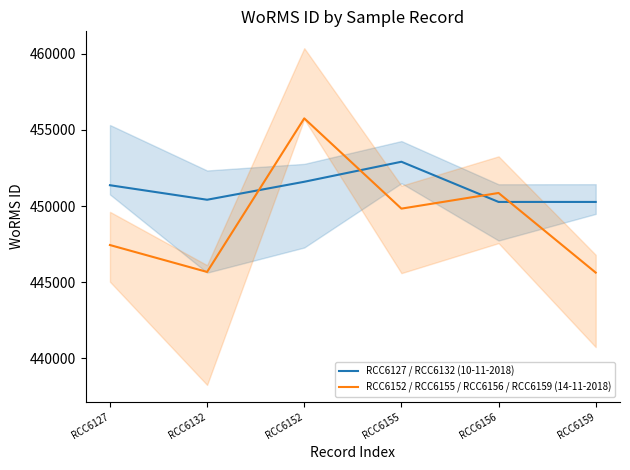

At how many categories does at least one series exceed 449730?

6